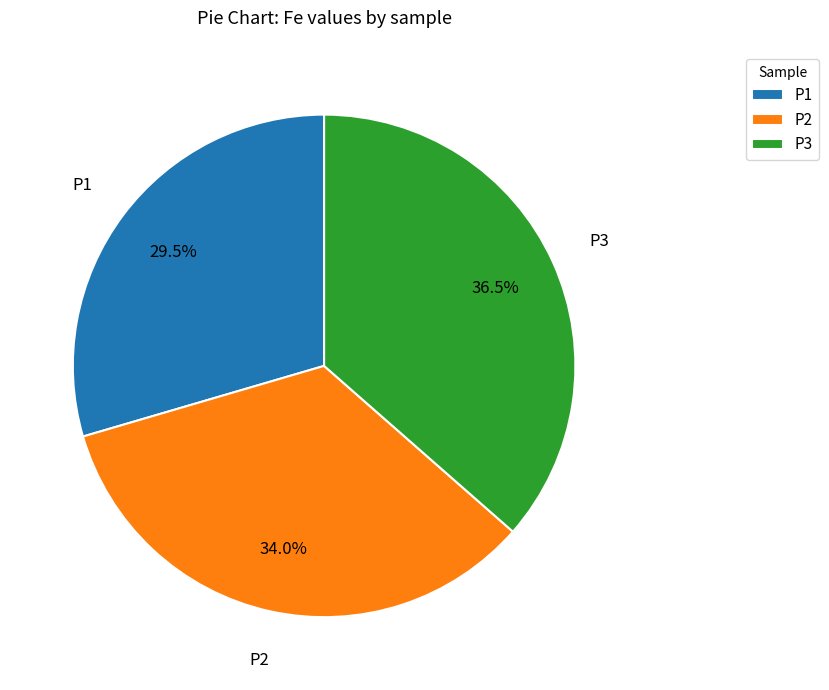

How many segments does this pie chart have?

3